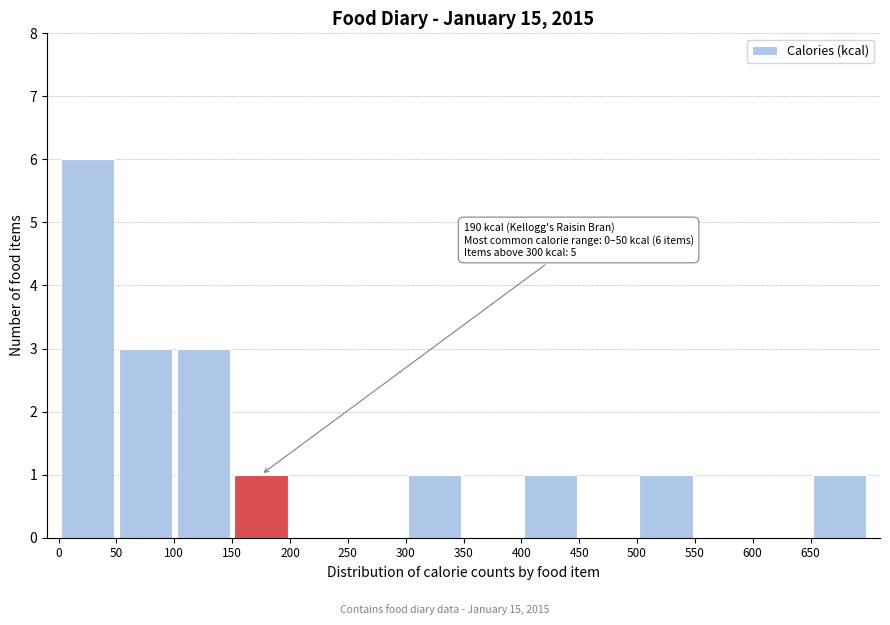

Over which range of the x-axis is the bar tallest?

0 to 50